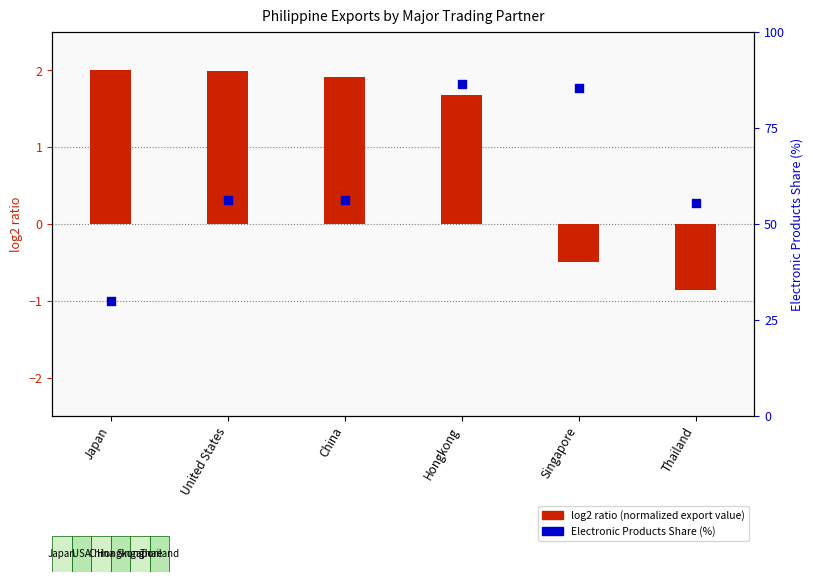

At which category is the sum across all series the highest?

Hongkong